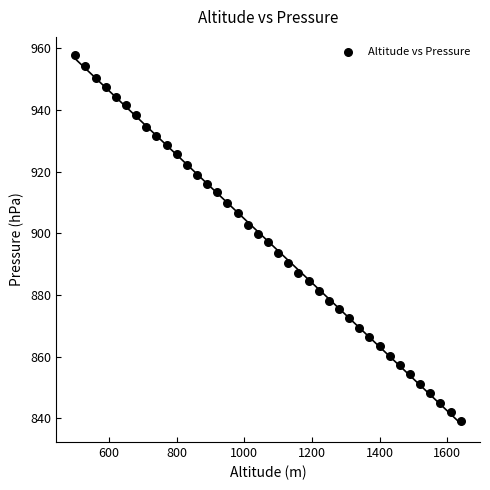

How many points are shown in the scatter plot?

39